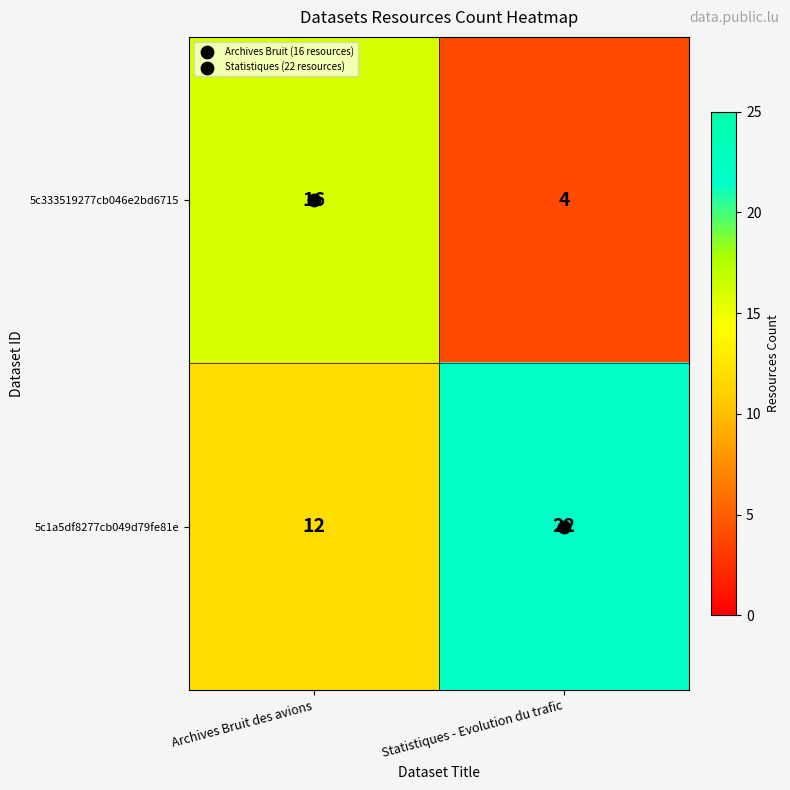

What is the total value across all series at Statistiques - Evolution du trafic?

26